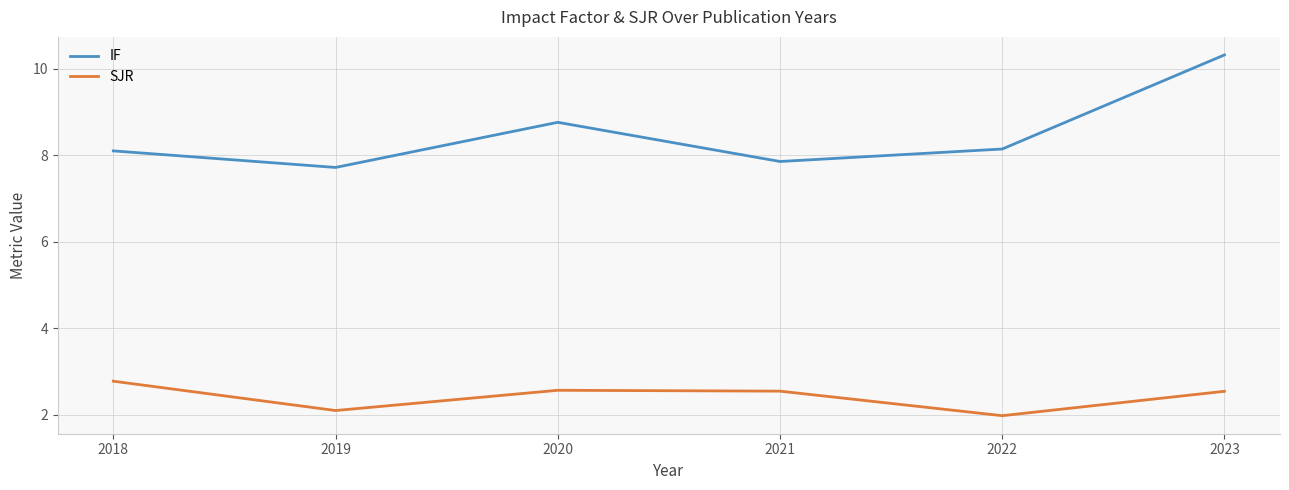

Which series has the largest range (max minus min)?

IF